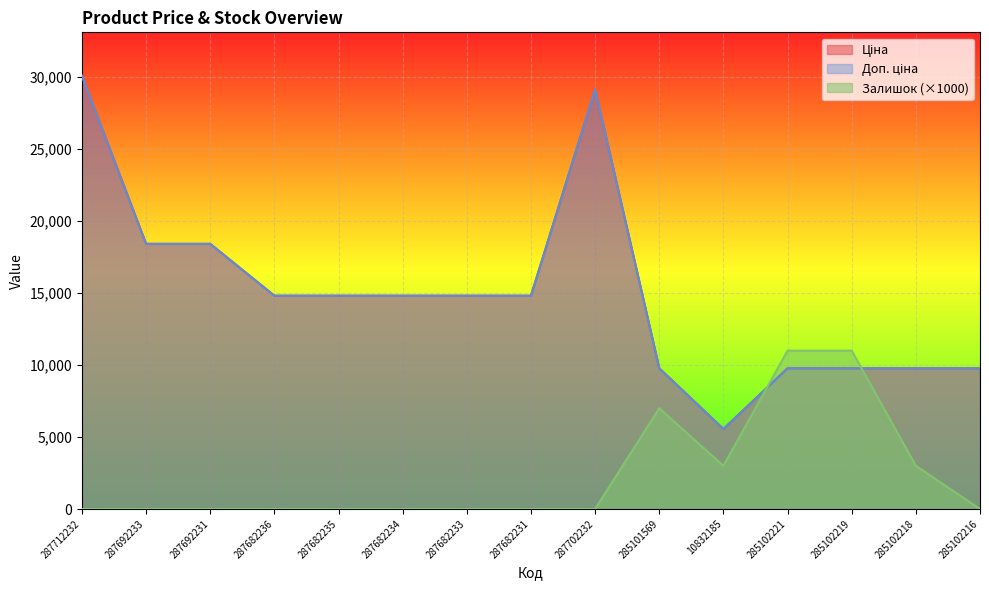

Which series has the largest total across all categories?

Ціна